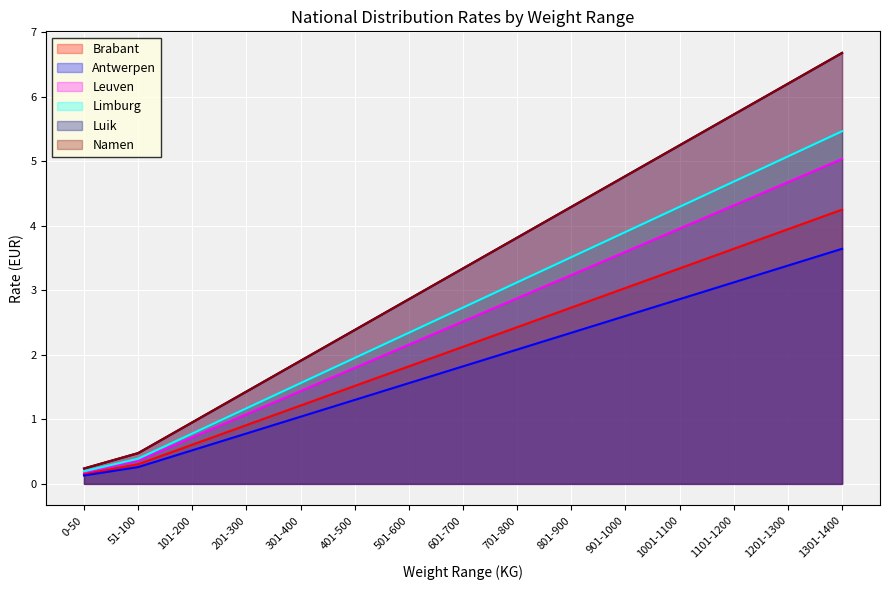

Which series has the widest spread of values?

Luik